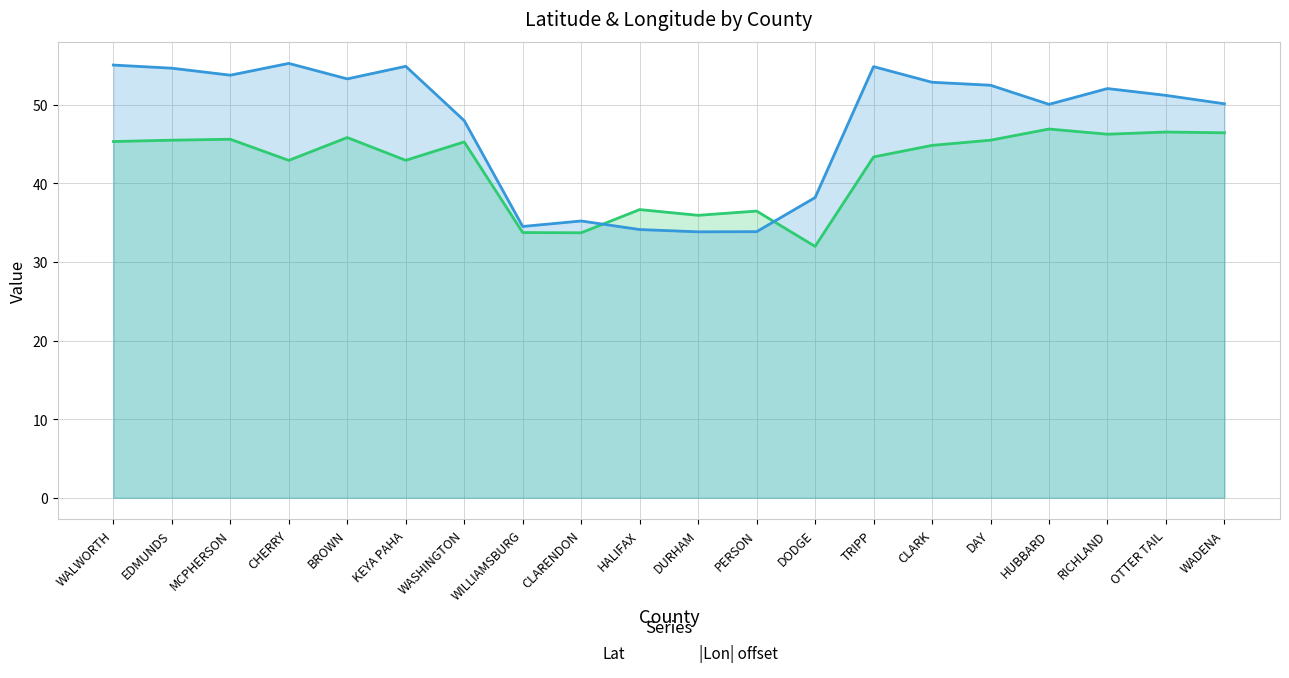

What is the sum of all Lon values?

948.4